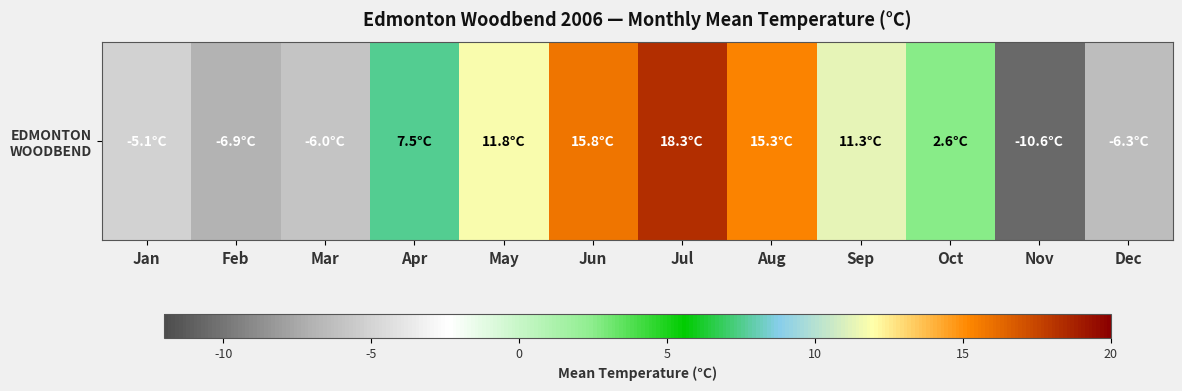

Rank the categories by value from lowest to highest.

Nov, Feb, Dec, Mar, Jan, Oct, Apr, Sep, May, Aug, Jun, Jul